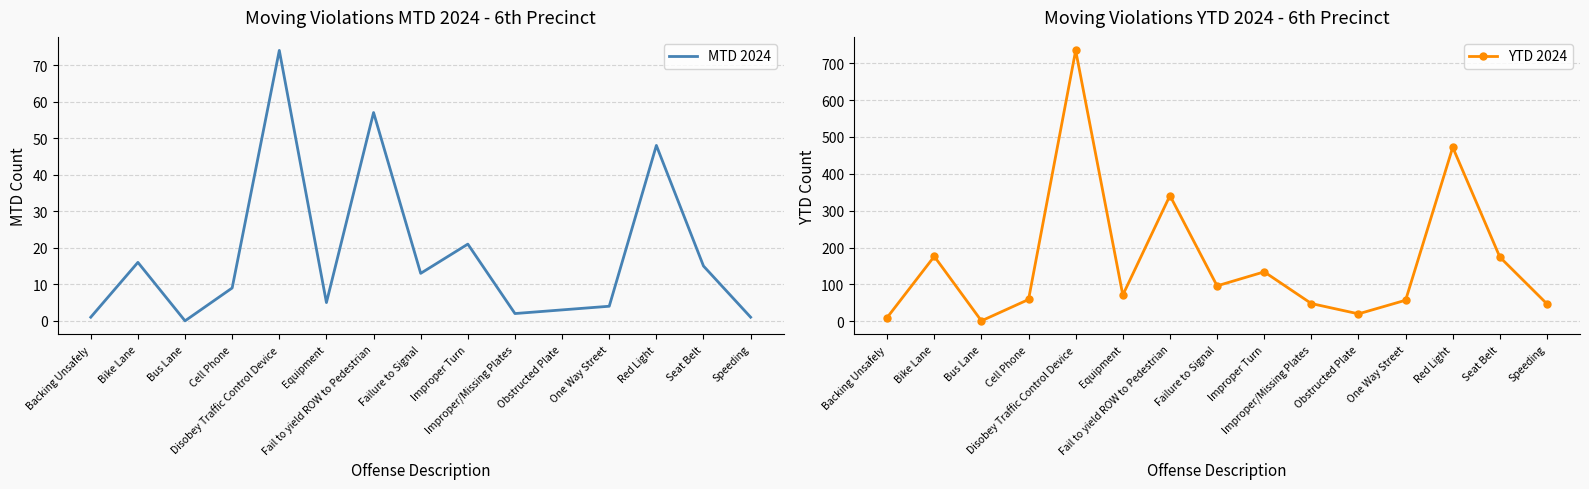

At how many categories does at least one series exceed 138?

5